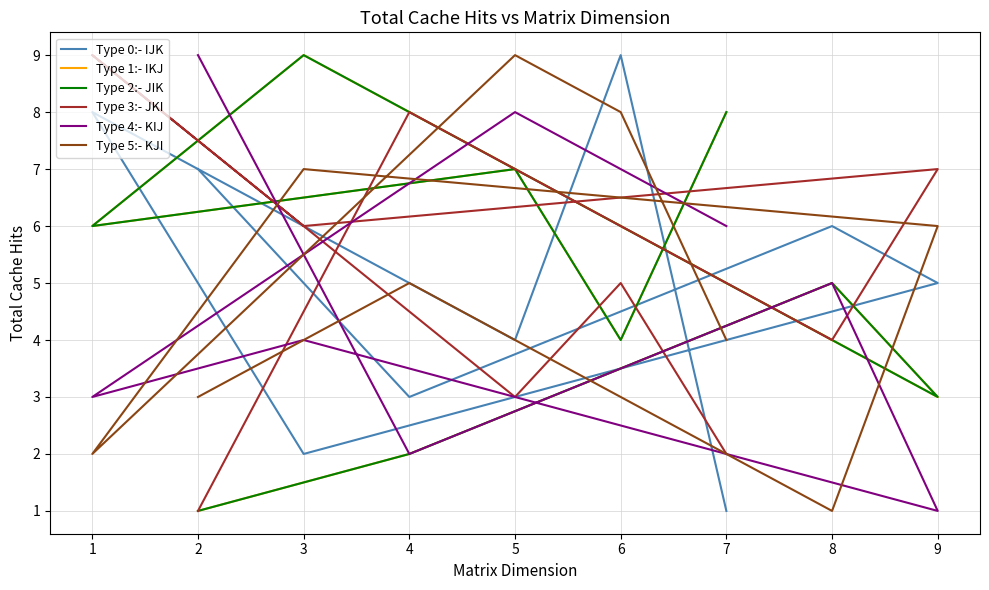

Between 9 and 7, which is larger?

9